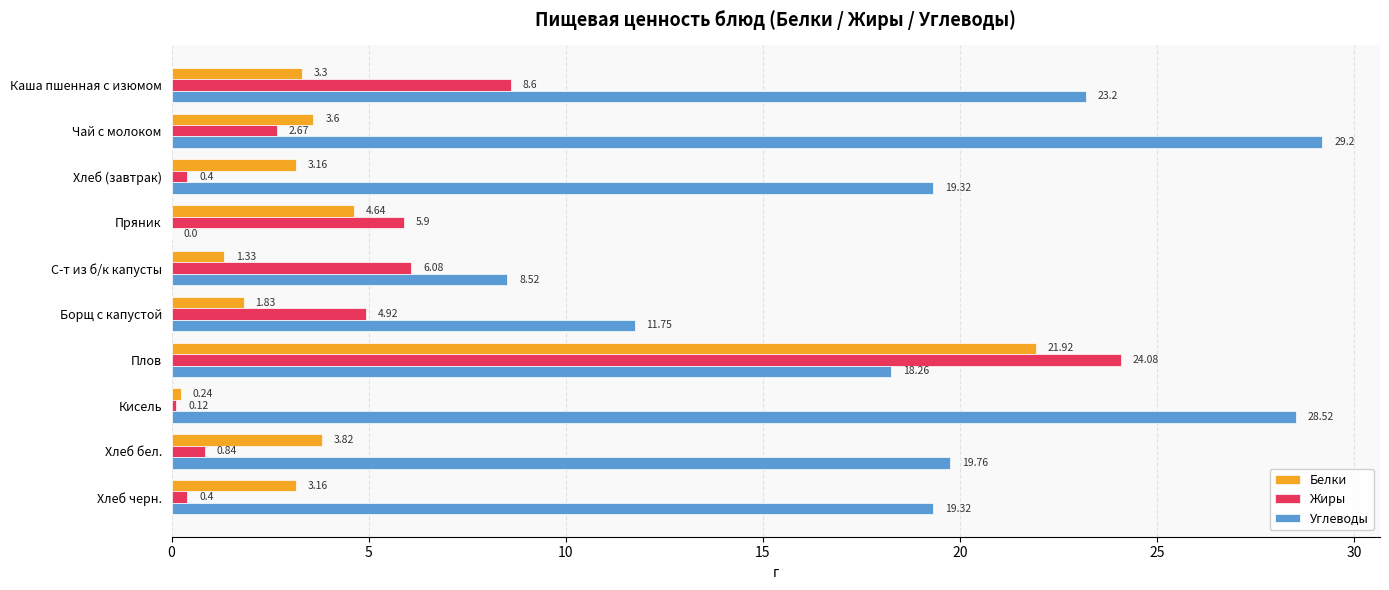

What are all the series names shown in the legend?

Белки, Жиры, Углеводы